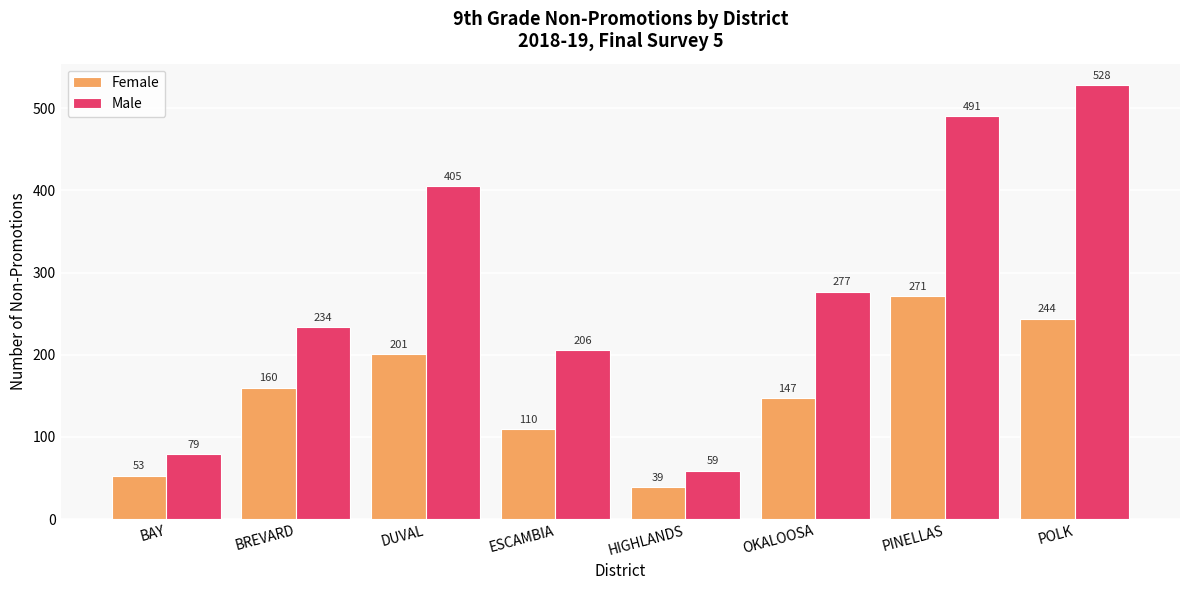

Reading left to right, list all the values displayed in this chart.

Female: BAY=53	BREVARD=160	DUVAL=201	ESCAMBIA=110	HIGHLANDS=39	OKALOOSA=147	PINELLAS=271	POLK=244
Male: BAY=79	BREVARD=234	DUVAL=405	ESCAMBIA=206	HIGHLANDS=59	OKALOOSA=277	PINELLAS=491	POLK=528